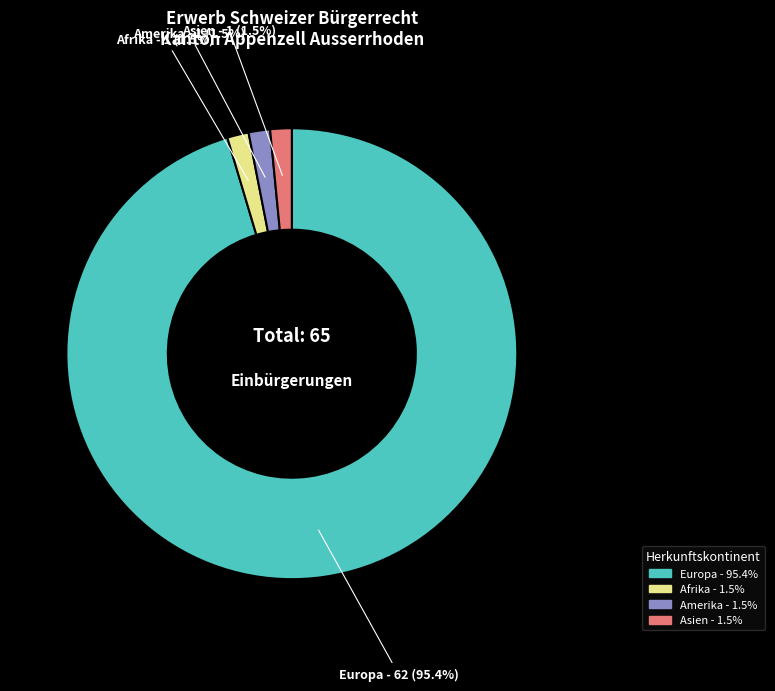

Is there a majority slice in this chart?

Yes